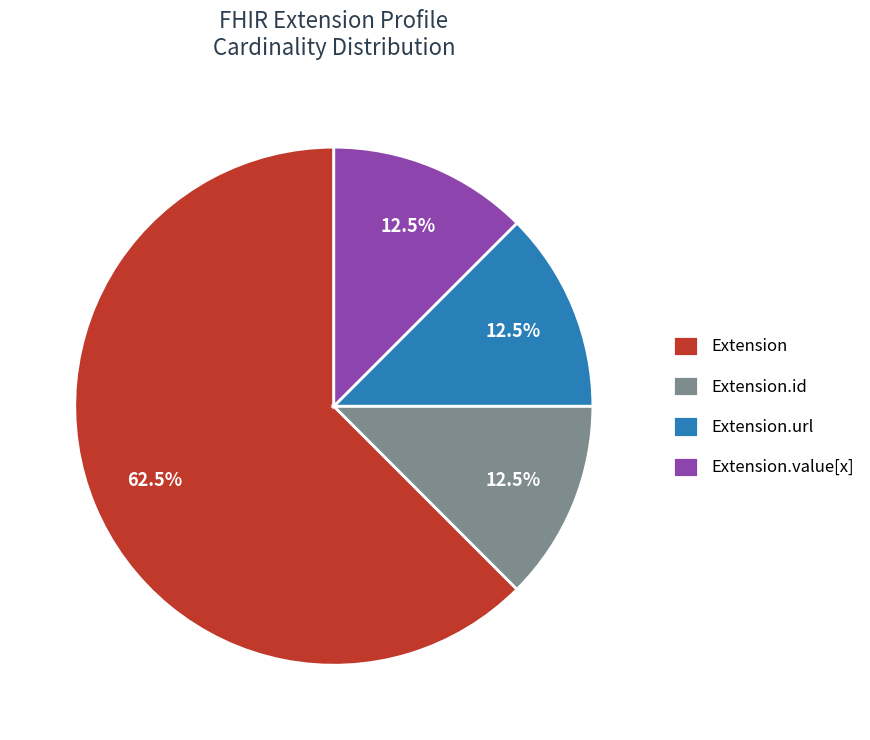

Is there any slice that represents more than half of the pie?

Yes